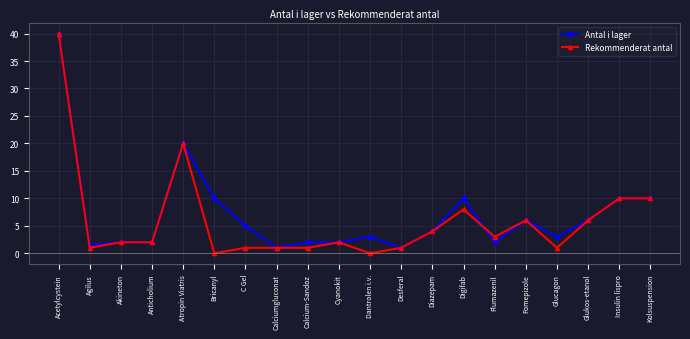

True or false: Antal i lager has a value of 1.0 at Desferal.

True